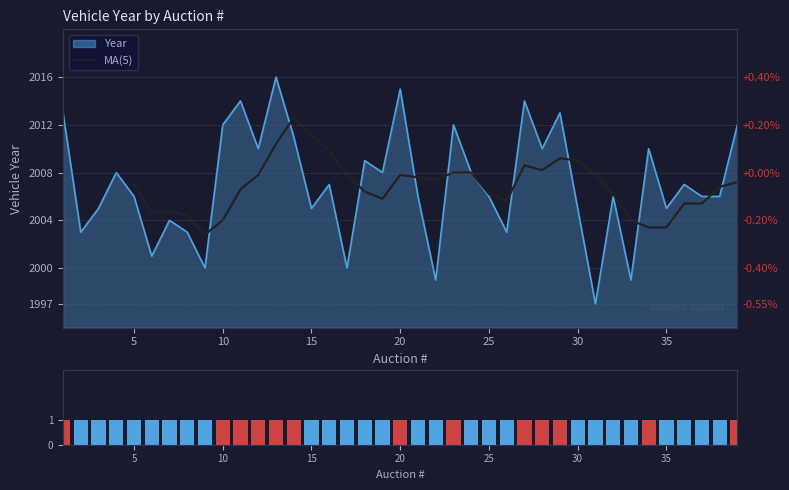

Is it true that the value at 6 is 2001?

True